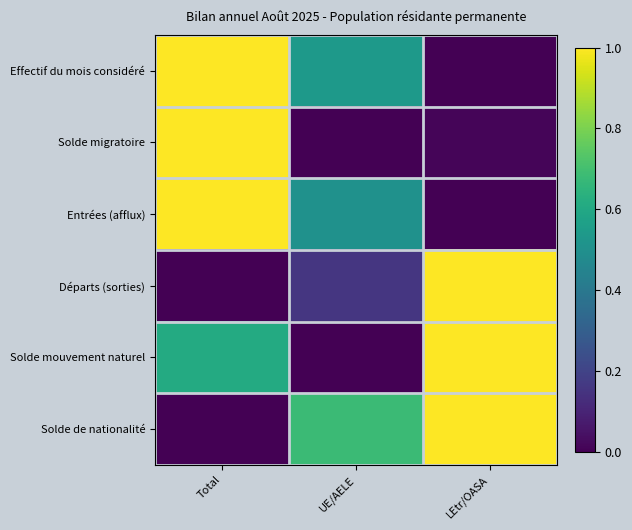

How many data points does each series have?

3